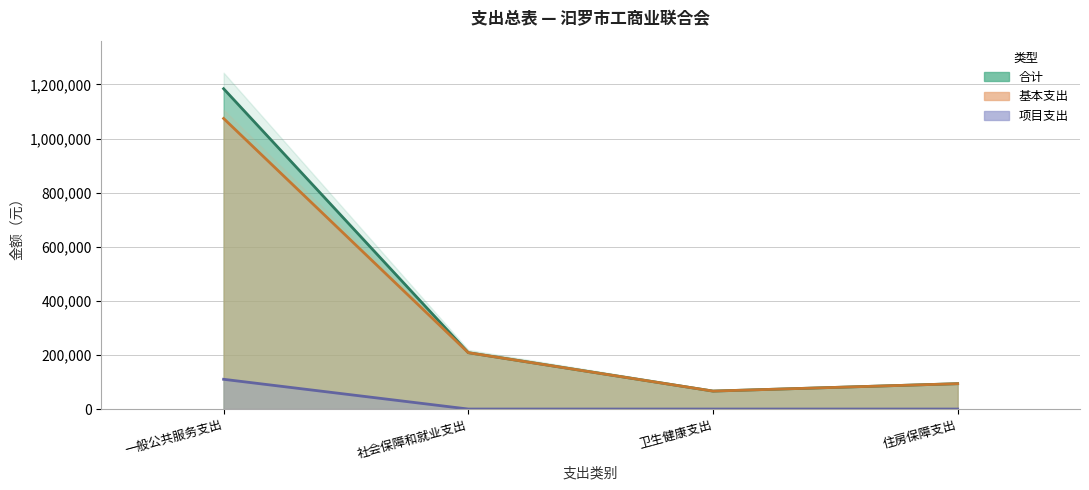

What is the sum of all 基本支出 values?

1442727.5